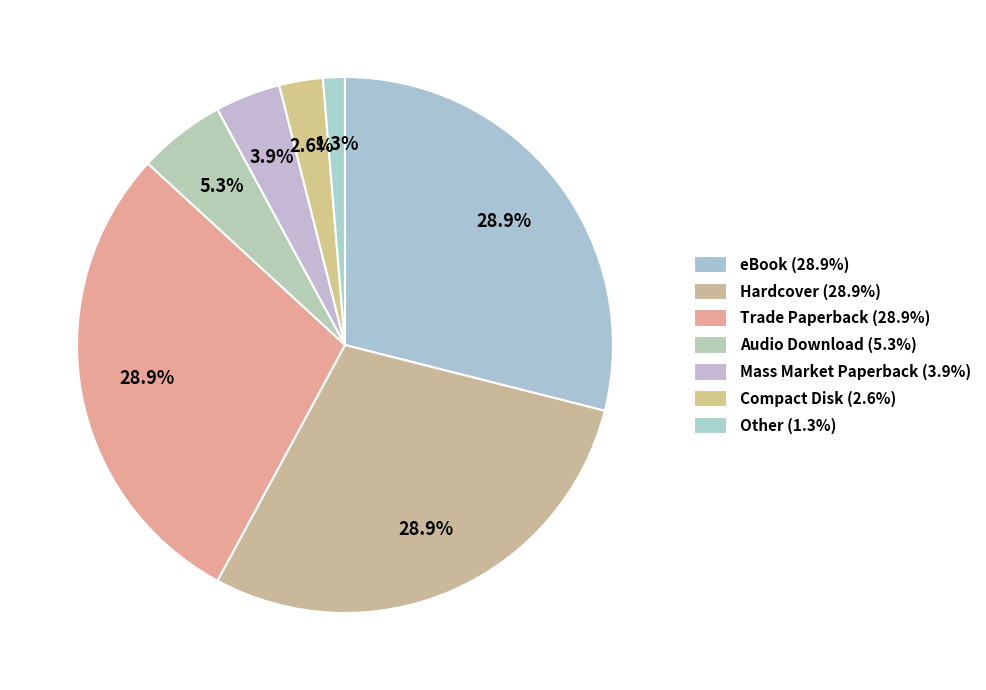

Does Trade Paperback account for over 50% of the chart?

No